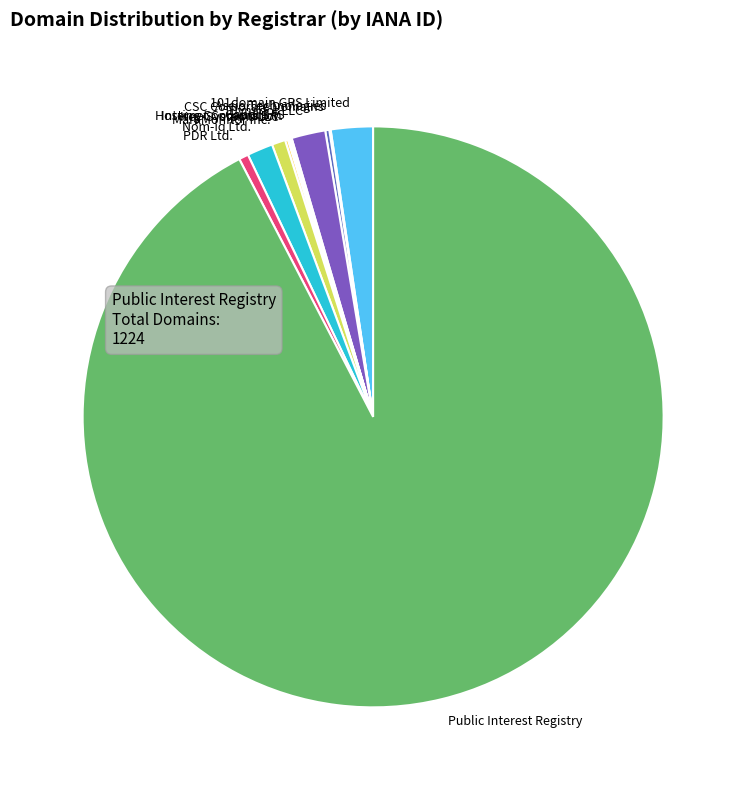

What is the majority slice?

Public Interest Registry